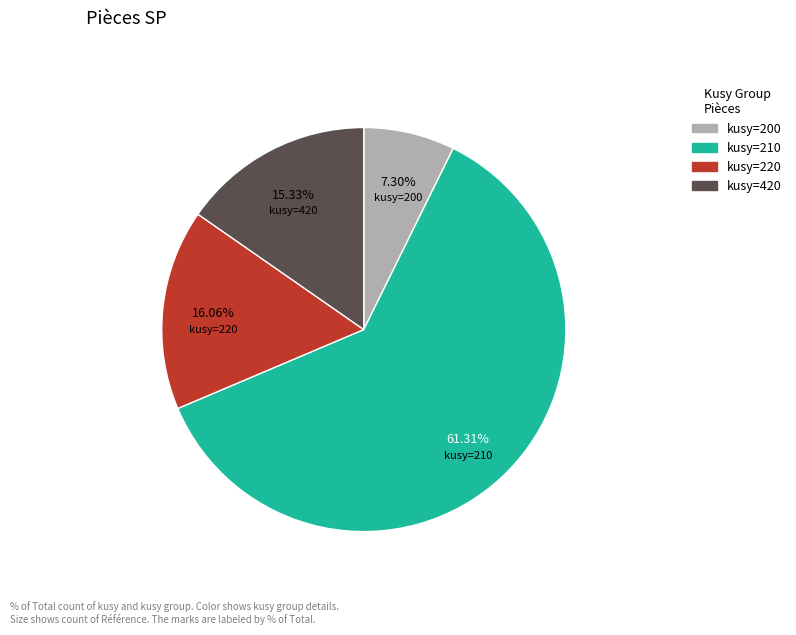

Count the number of slices in the pie.

4